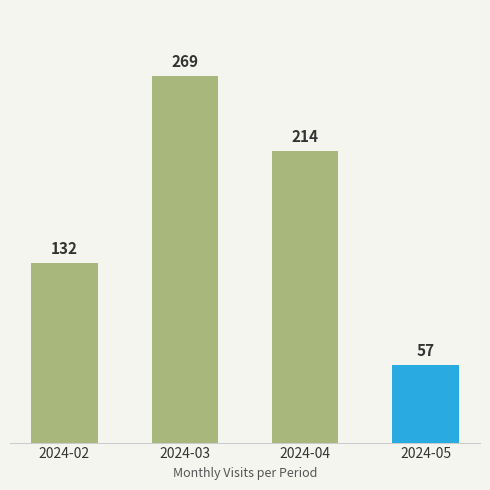

What is the minimum value shown in the chart?

57